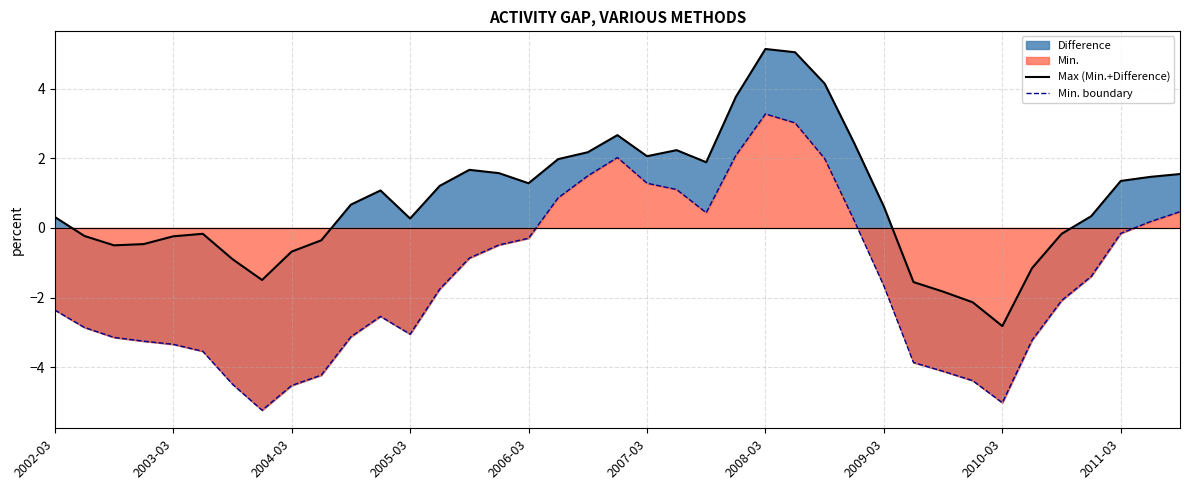

What is the difference between the second highest and second lowest values in the Min. boundary series?

8.0